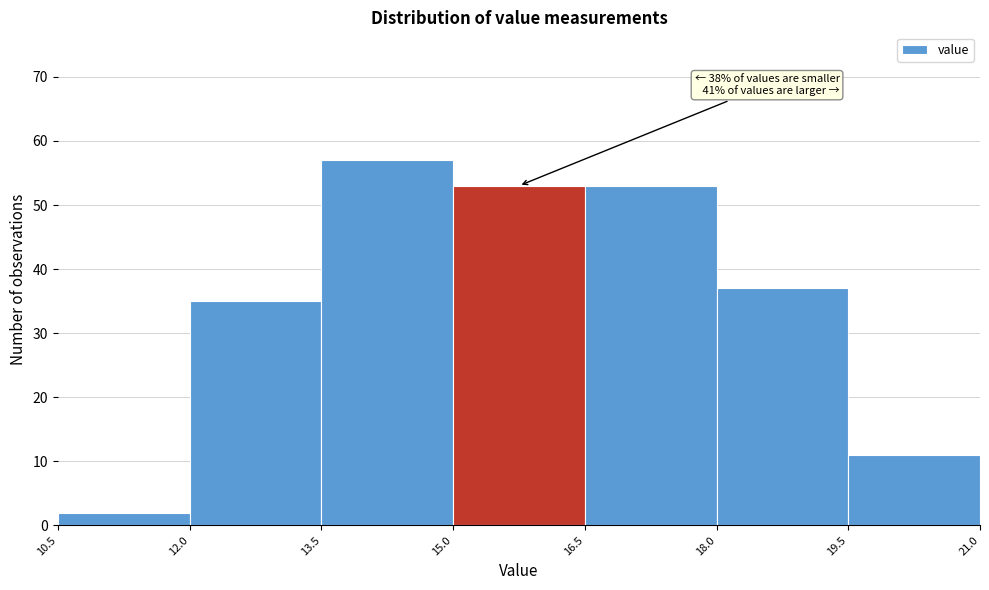

Over which range of the x-axis is the bar tallest?

13.5 to 15.0